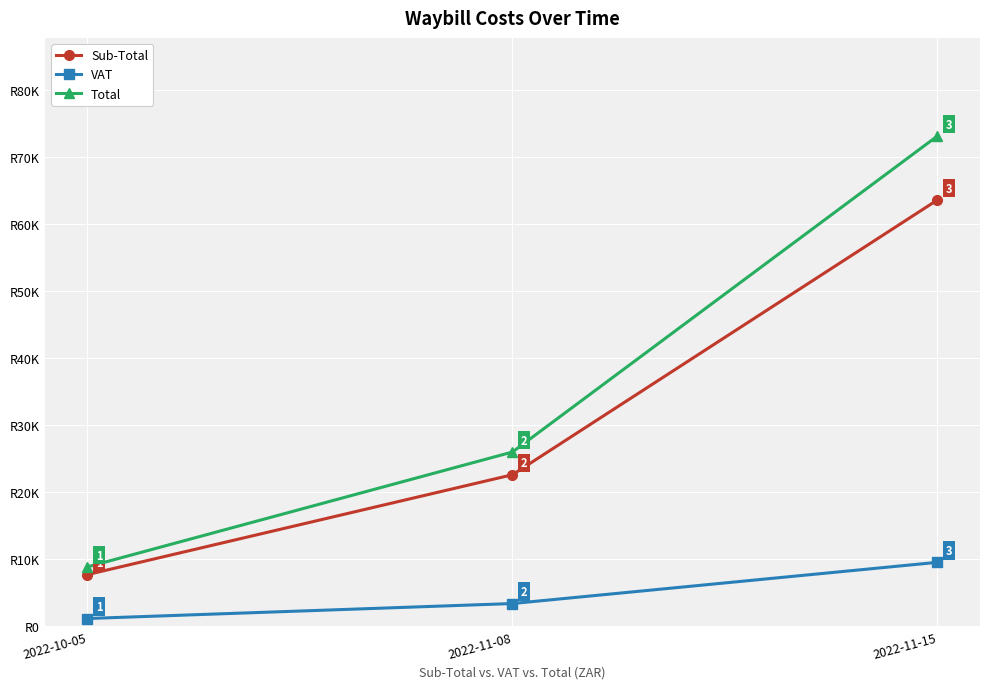

What position from the right is 2022-11-15?

1